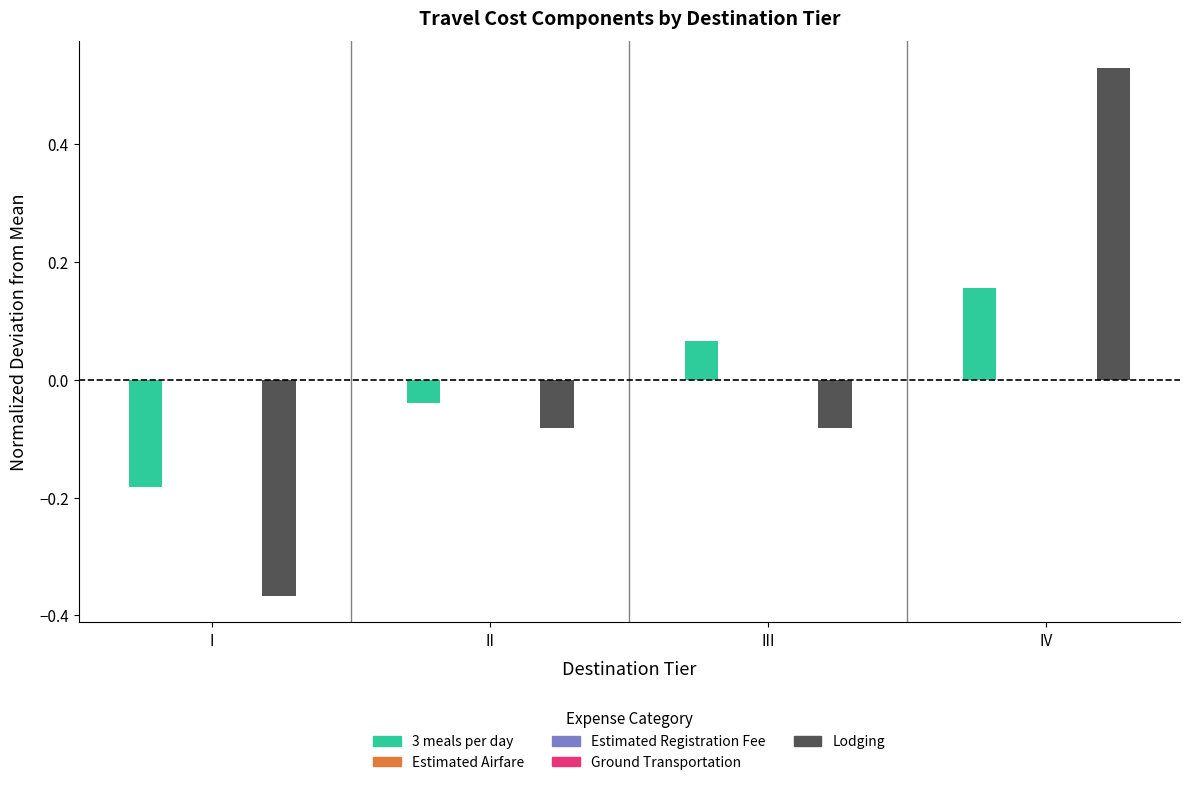

How many bars are there in each group?

5